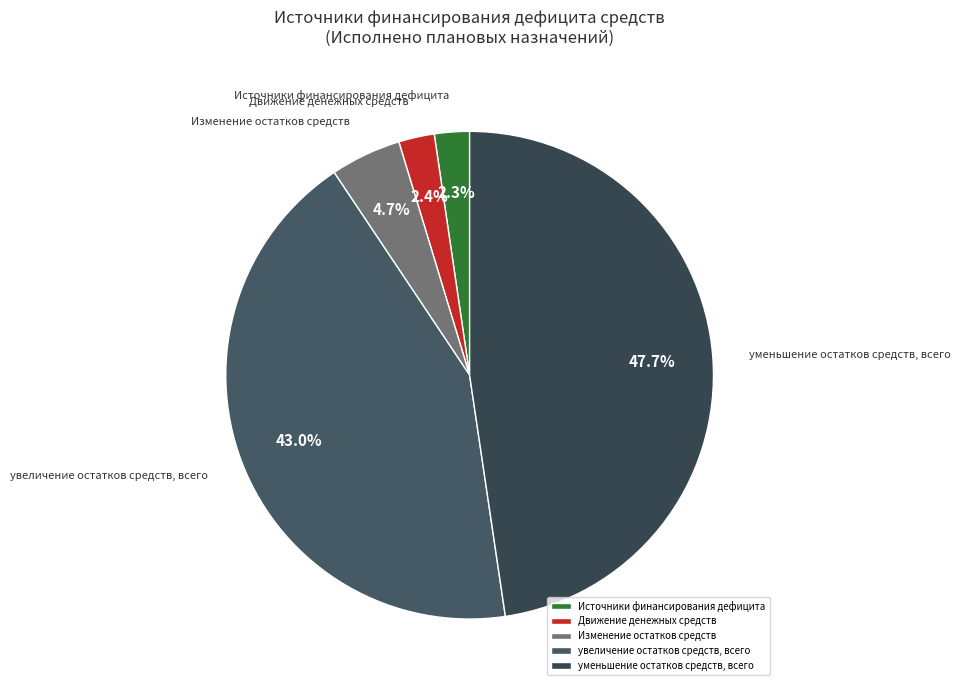

Approximately how many times larger is the value at уменьшение остатков средств, всего compared to увеличение остатков средств, всего?

1.1